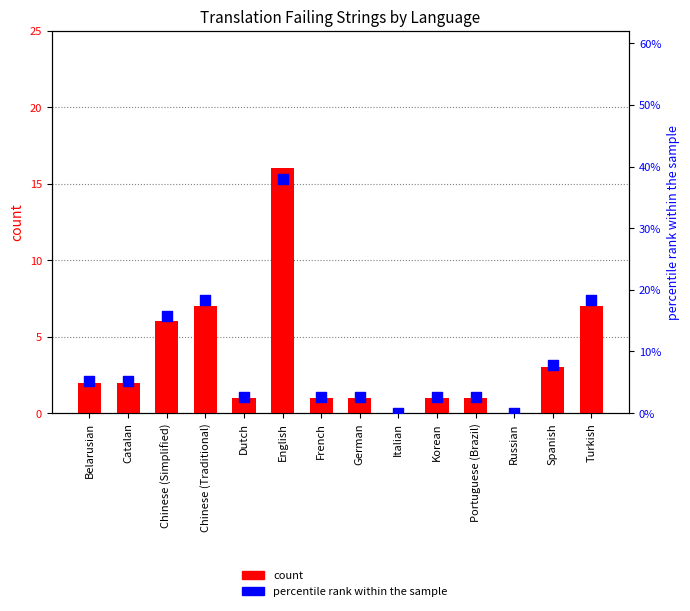

Which series has the largest Y range (max minus min)?

percentile rank within the sample